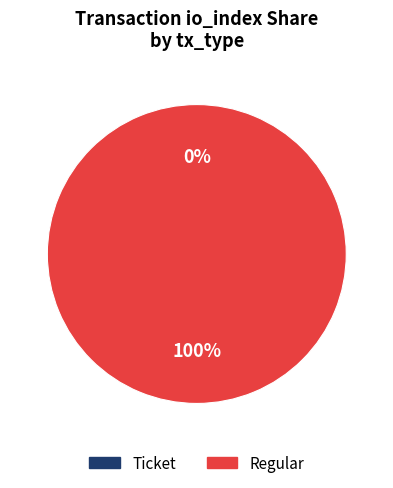

To the nearest percent, what is the average slice percentage?

50%